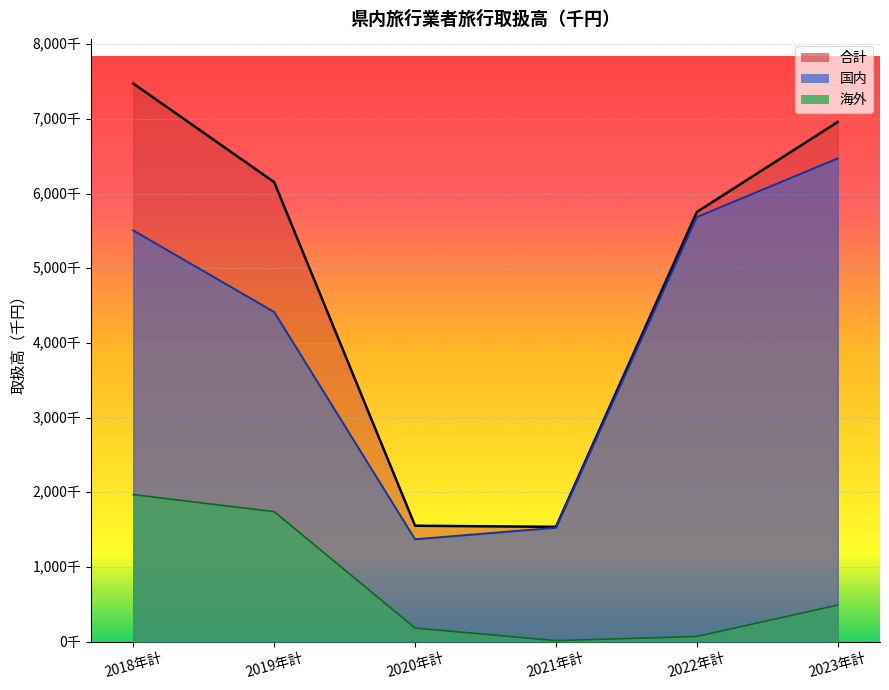

At which category does the chart reach its minimum across all series?

2021年計